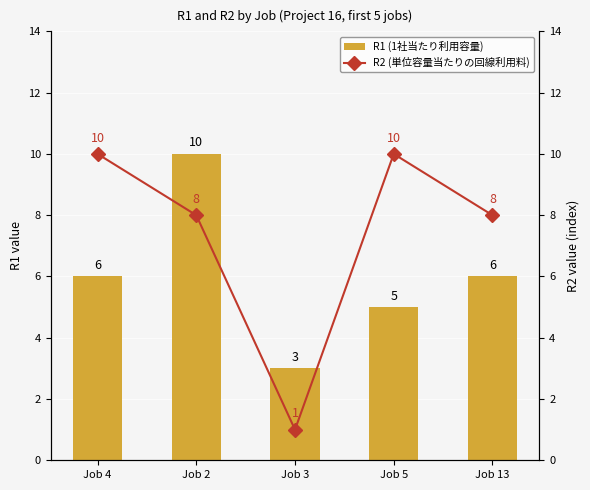

How many categories are shown in the chart?

5